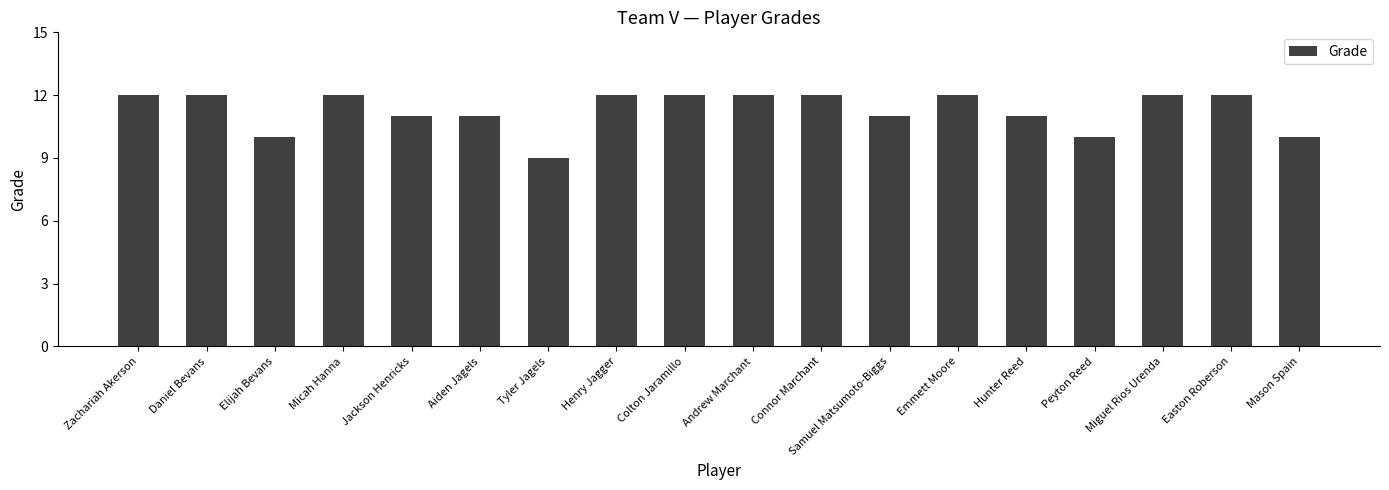

Approximately how many times larger is the value at Jackson Henricks compared to Mason Spain?

1.1